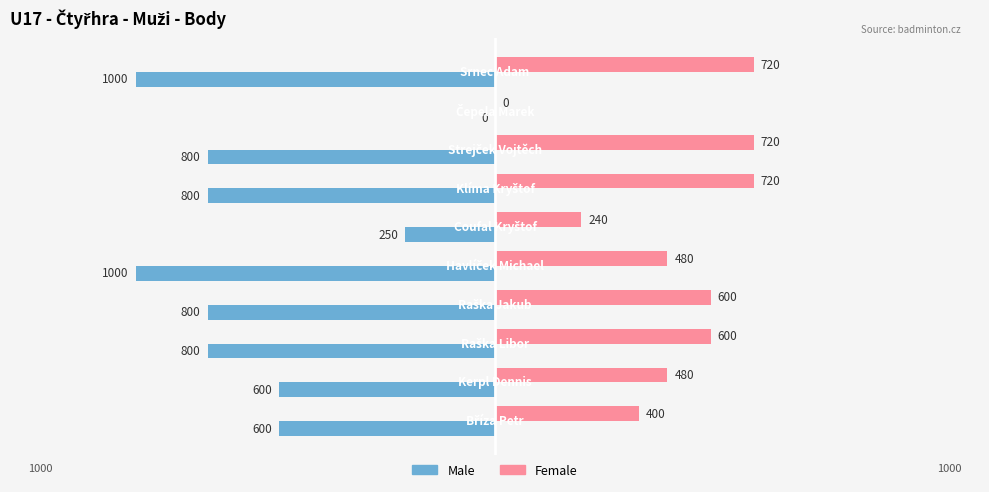

What is the highest value of the Female series?

720